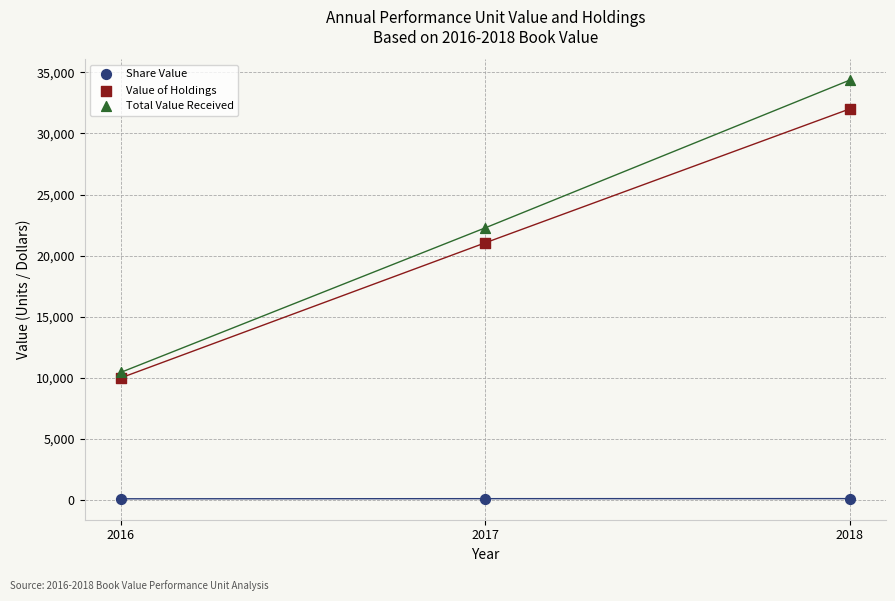

Across all data points, what is the average Y value?

14496.8